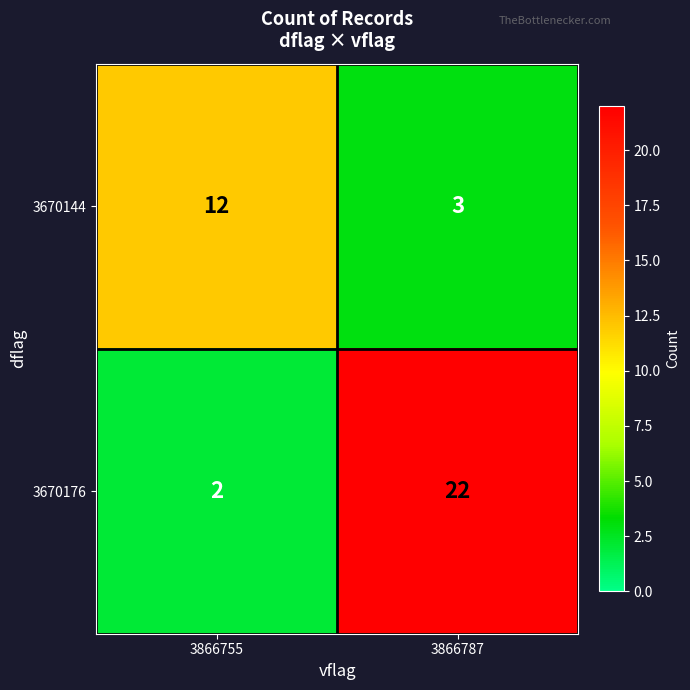

What is the difference between the maximum and minimum values in the 3670144 series?

9